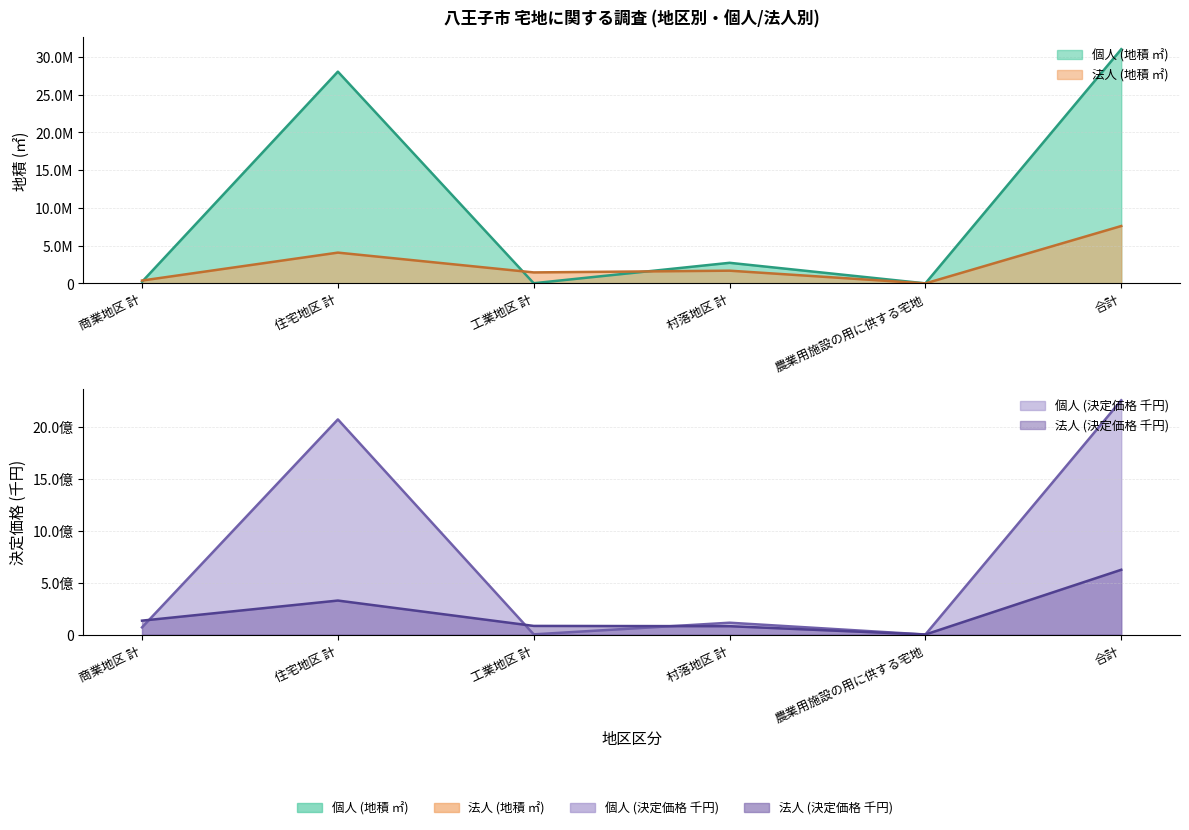

Which series changed the most between 商業地区 計 and 合計?

個人 (納税義務者数)